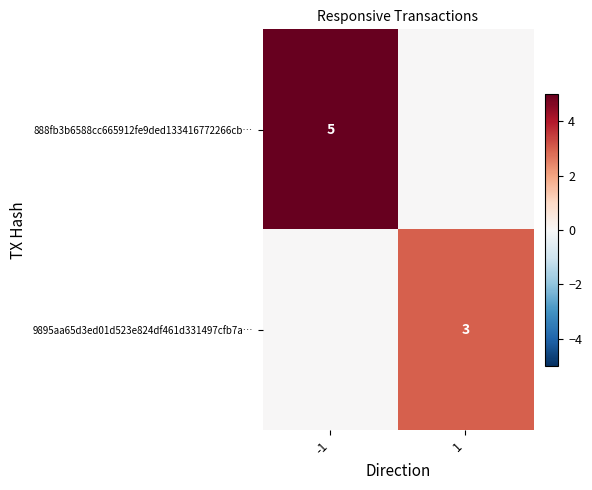

True or false: 9895aa65d3ed01d523e824df461d331497cfb7a… has a value of 3 at 1.

True